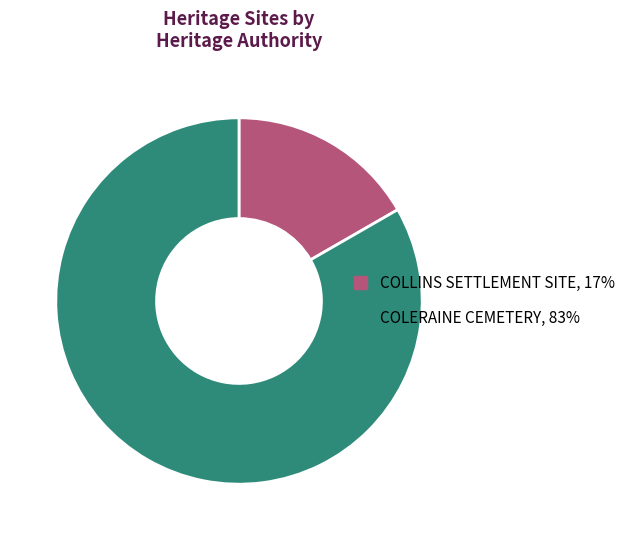

Is the sum of COLLINS SETTLEMENT SITE, 17% and COLERAINE CEMETERY, 83% greater than half?

Yes